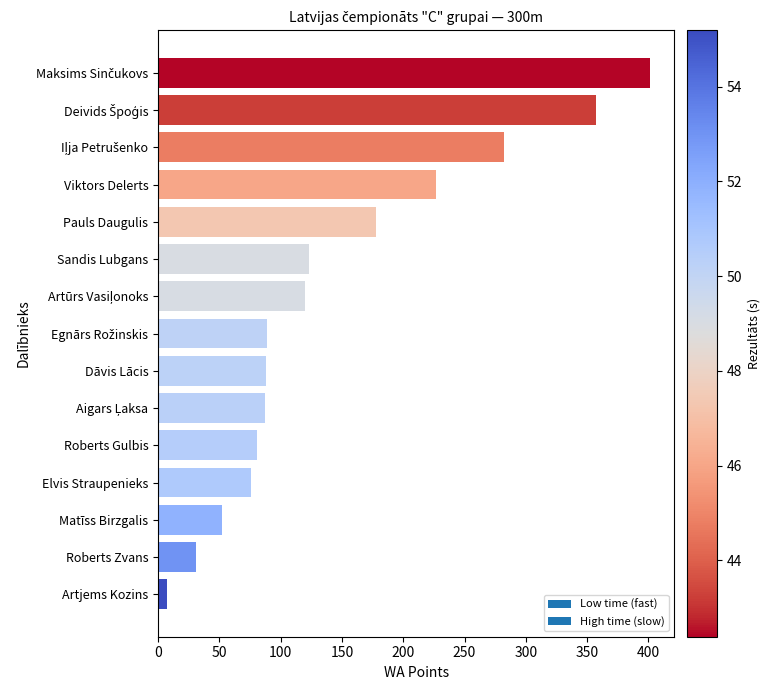

At which category does the chart reach its minimum across all series?

Artjems Kozins